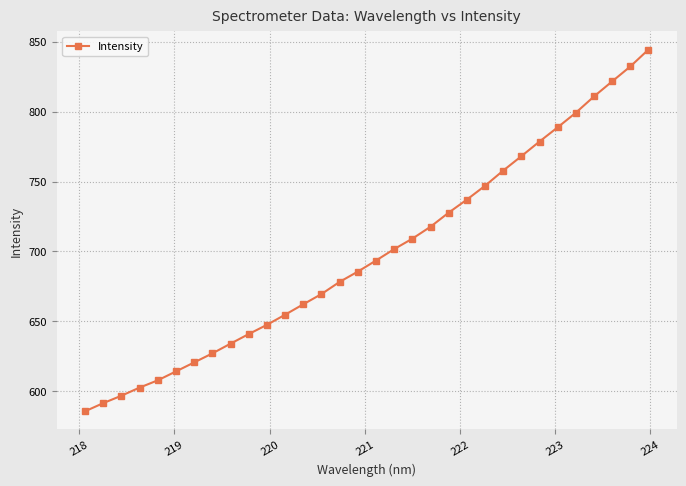

What is the maximum value shown in the chart?

844.4